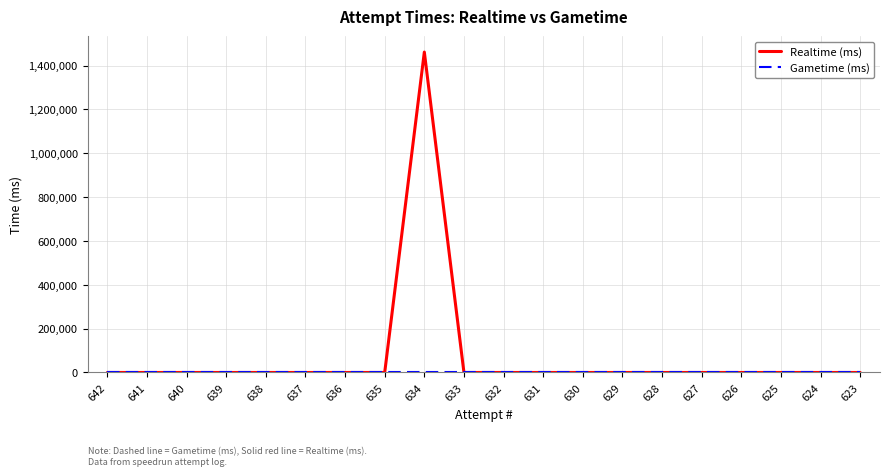

Which series has the largest range (max minus min)?

Realtime (ms)